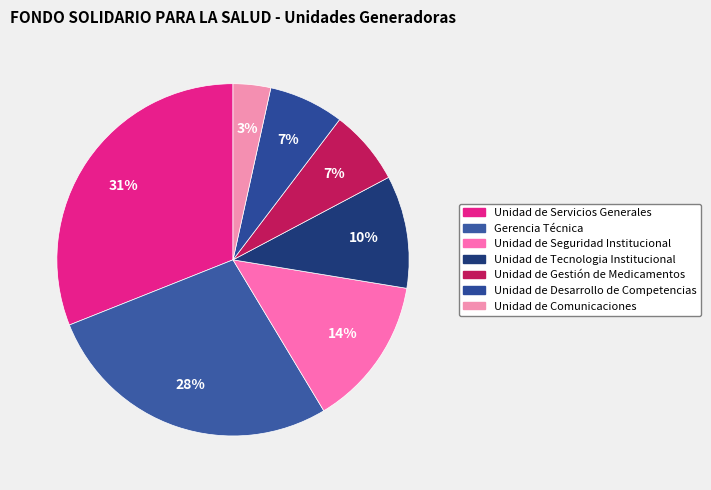

Does any single category account for the majority?

No